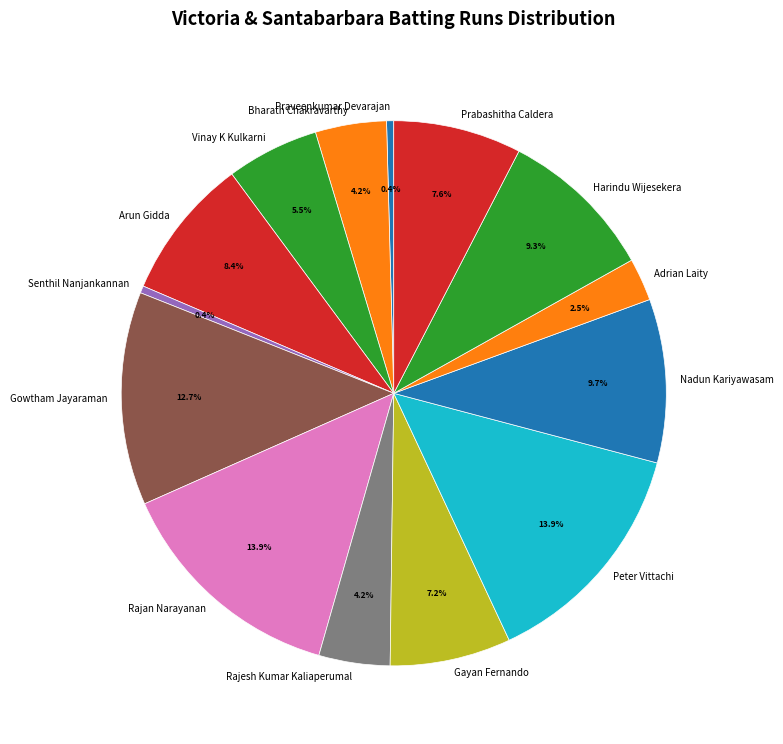

To the nearest percent, what percentage of the pie is Arun Gidda?

8%